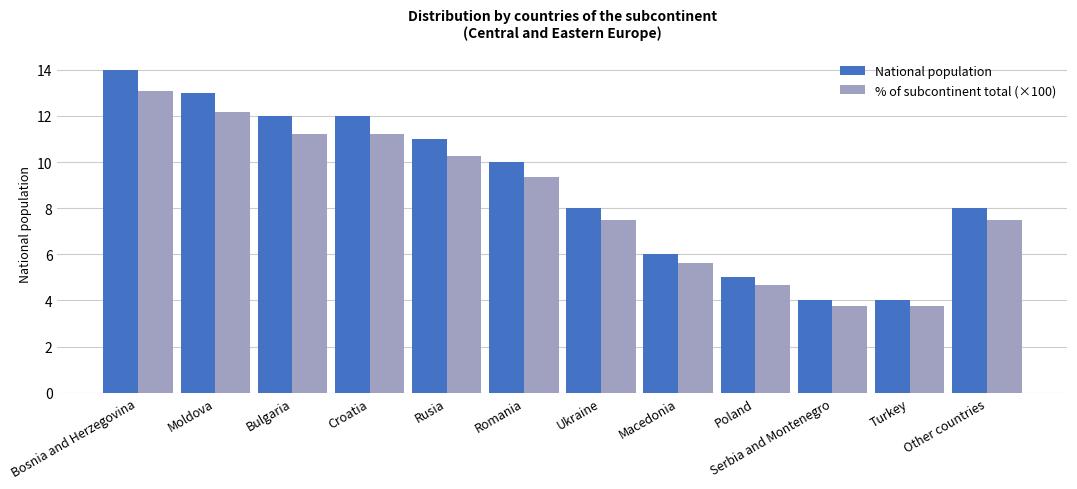

How many data points does each series have?

12